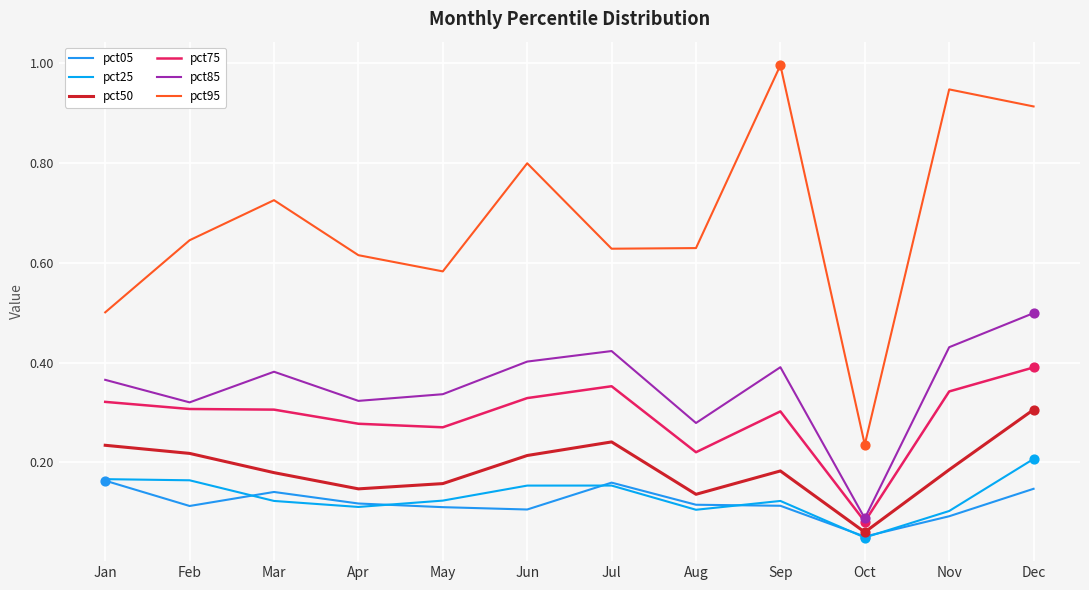

Is the value of pct95 at Apr greater than the value of pct75 at Jul?

Yes